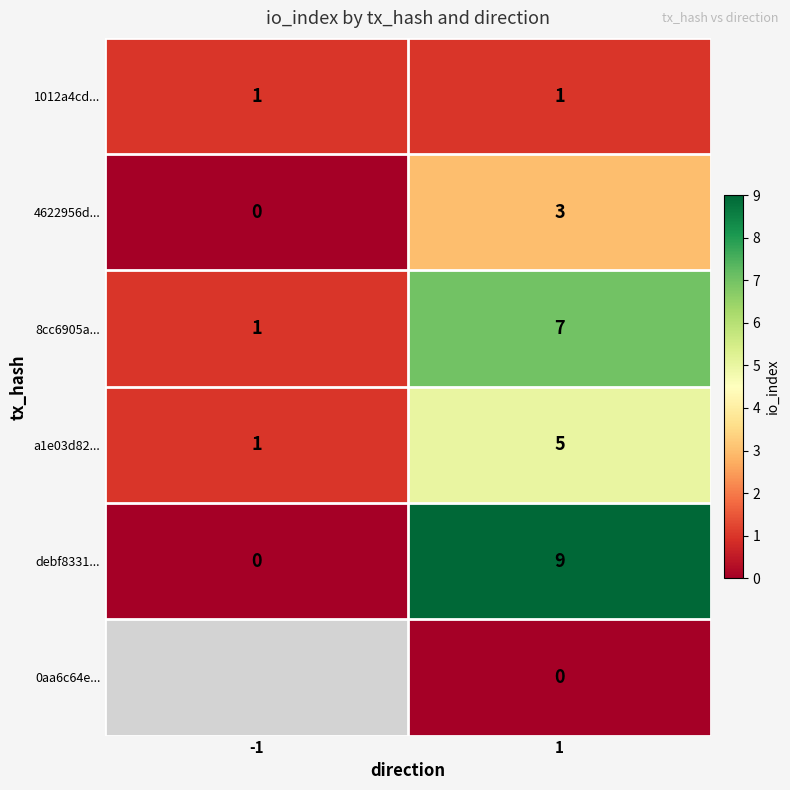

Between -1 and 1, which series saw the biggest shift?

debf8331...